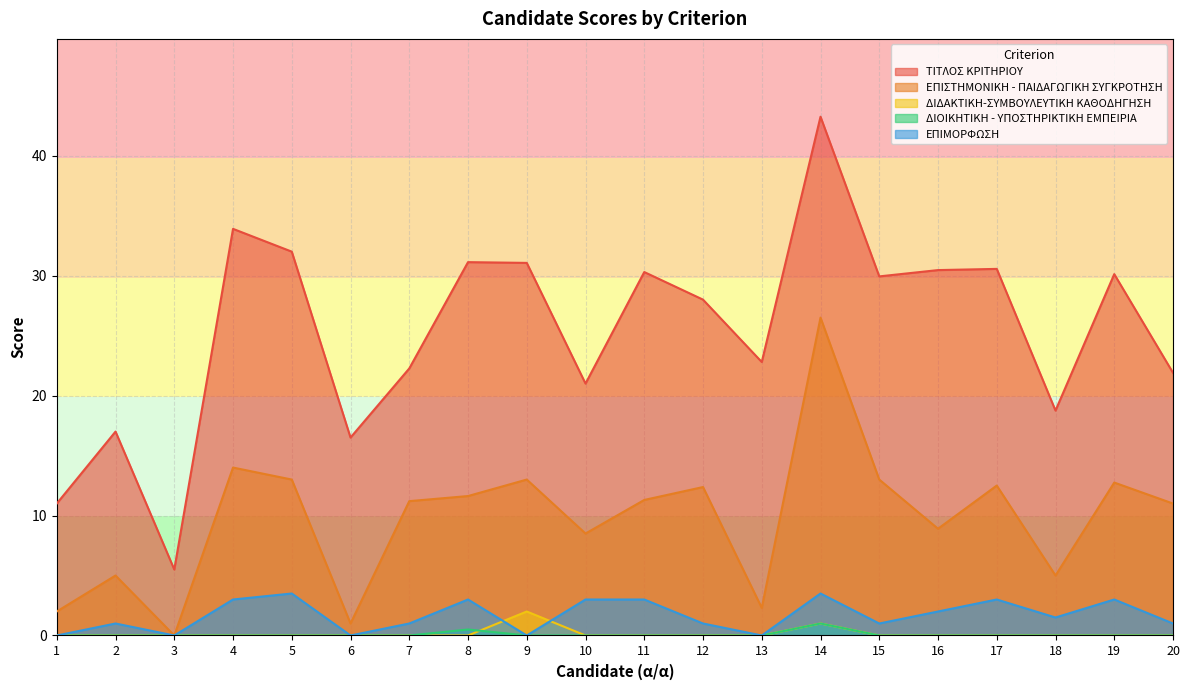

Is it true that ΔΙΟΙΚΗΤΙΚΗ - ΥΠΟΣΤΗΡΙΚΤΙΚΗ ΕΜΠΕΙΡΙΑ equals -0.4 at 10?

False